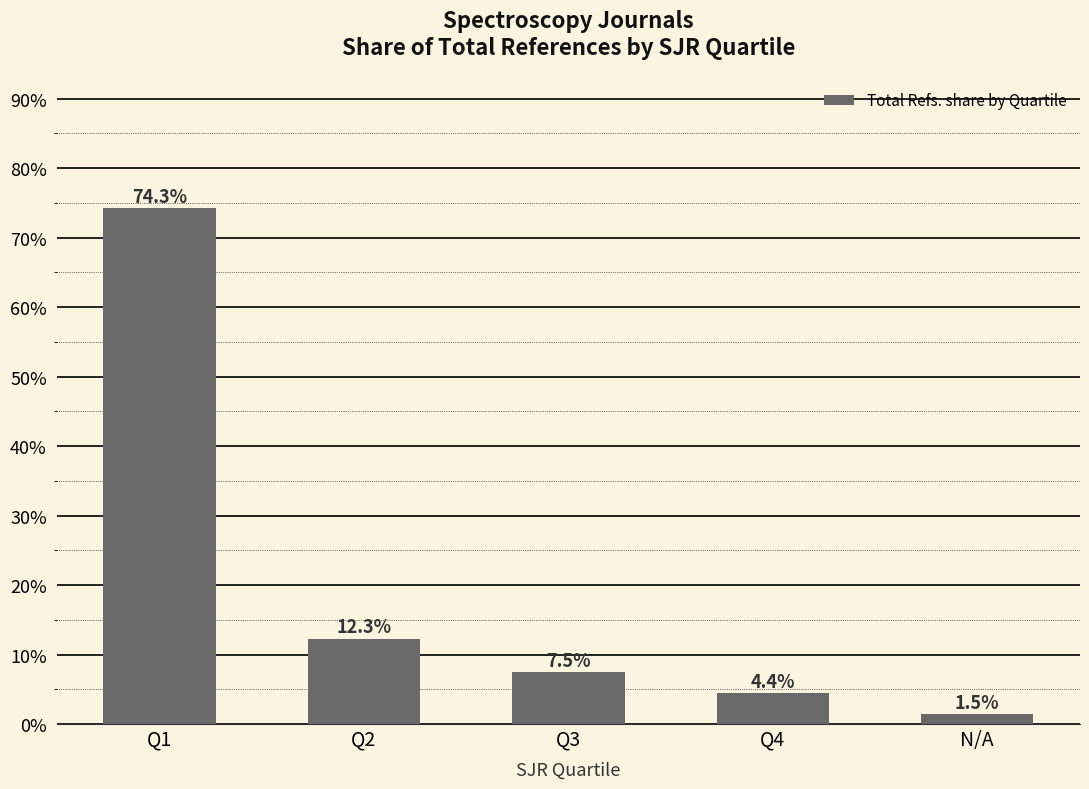

What is the value of the 5th bar from the left?

1.5